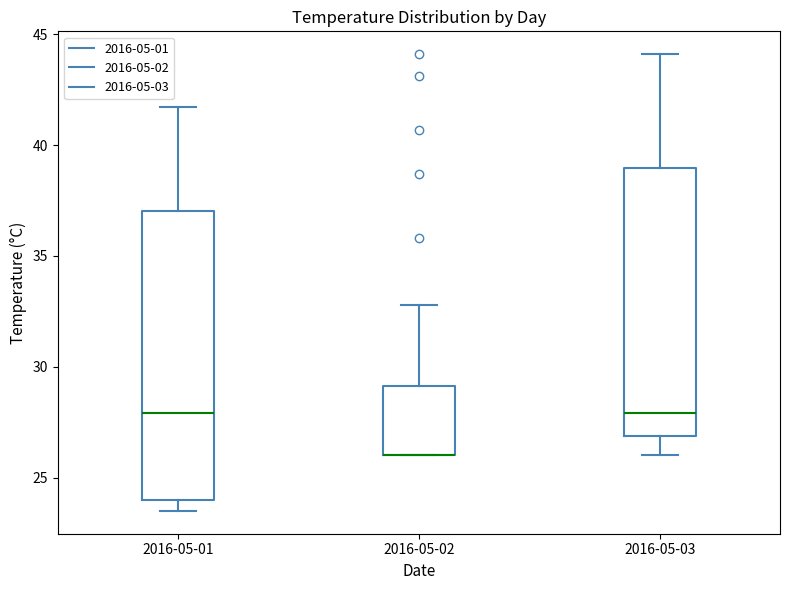

Comparing the boxes themselves (not the whiskers), which one is the tallest?

2016-05-01